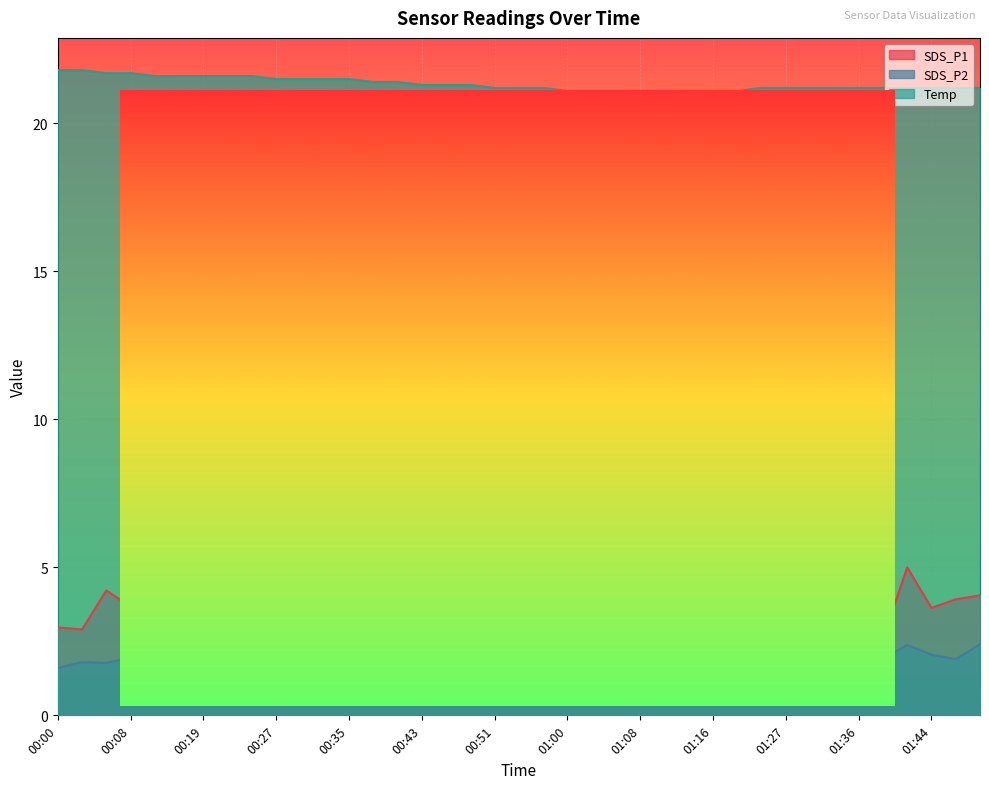

Where is the first local maximum for SDS_P1?

00:05